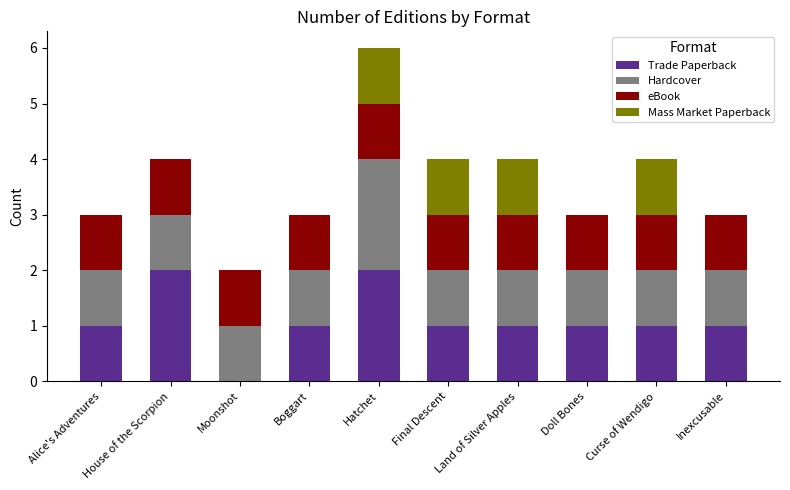

At which category is the sum across all series the highest?

Hatchet